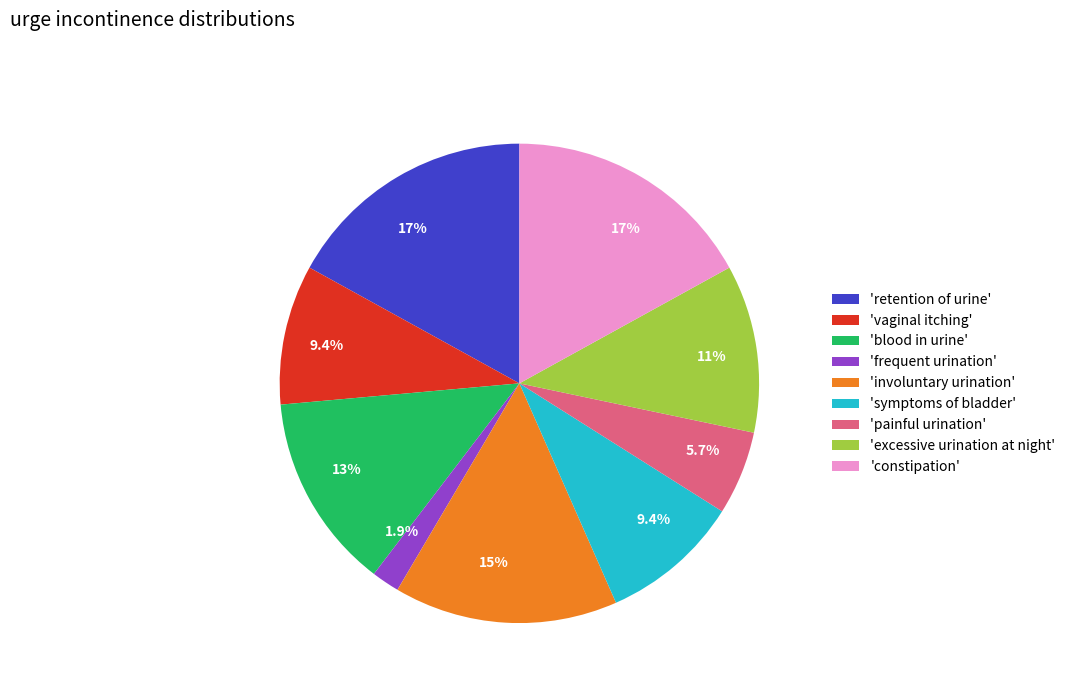

Count the number of slices in the pie.

9